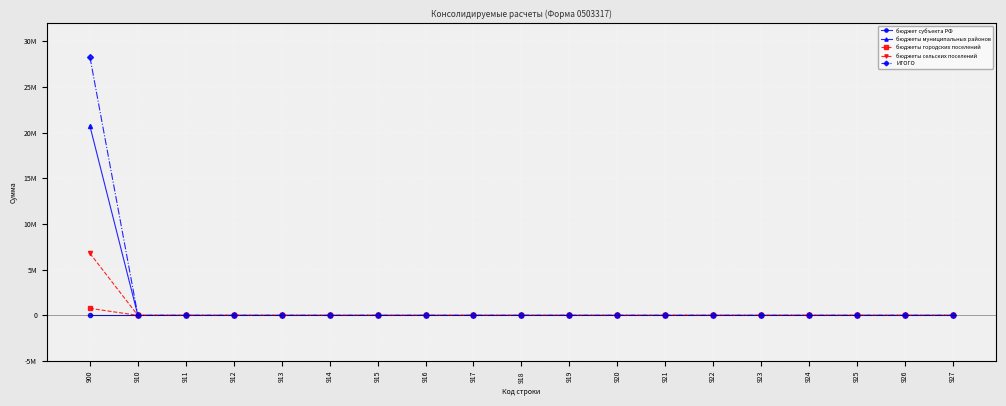

Which series has the largest range (max minus min)?

ИТОГО